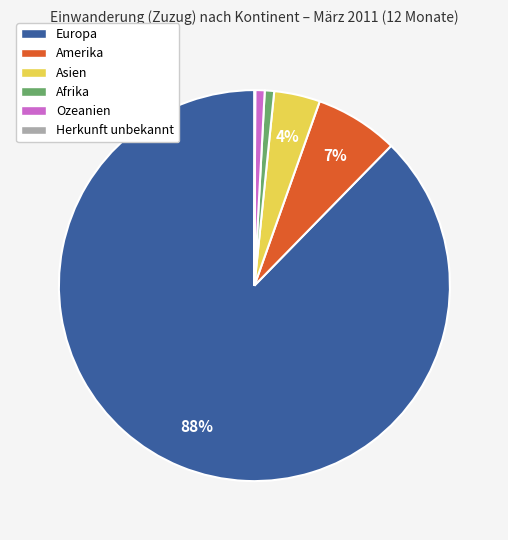

Does Amerika account for over 50% of the chart?

No